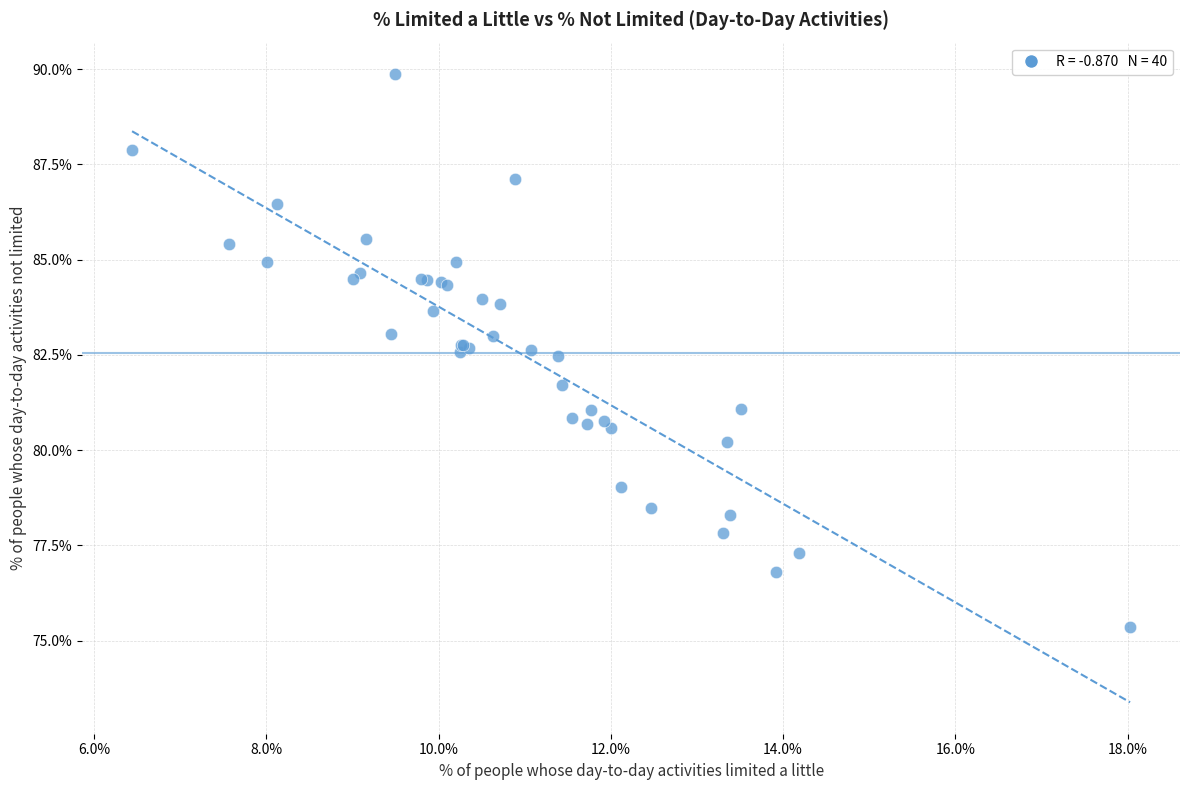

What Y value in the scatter plot is closest to 82?

81.7